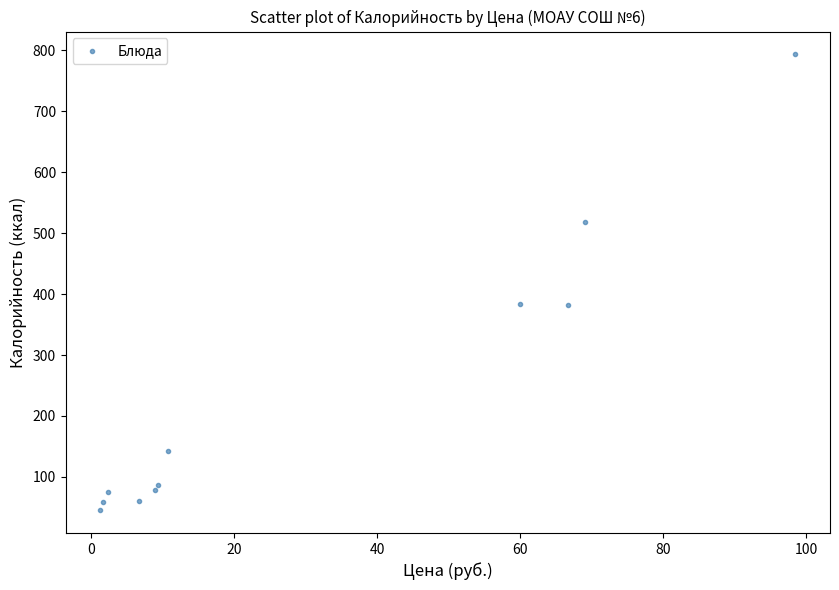

What is the average Y value?

238.7